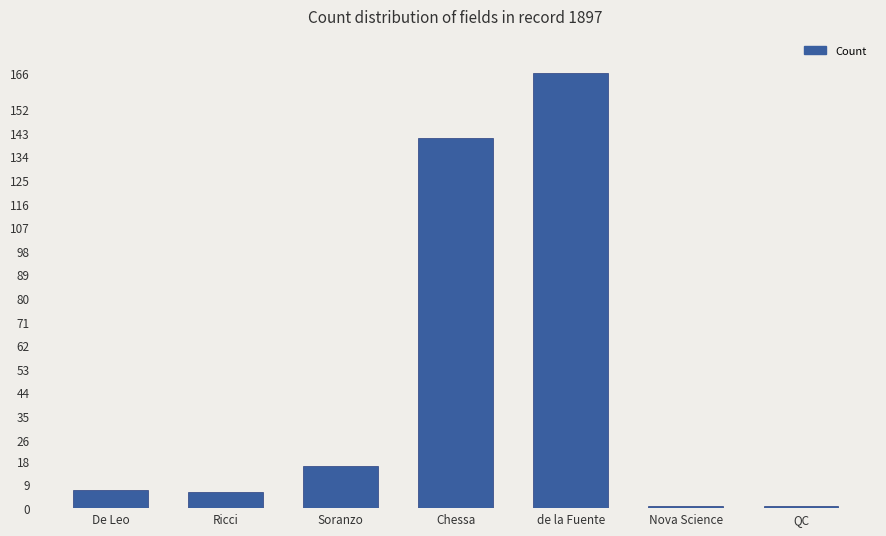

What is the value of the 4th bar from the left?

141